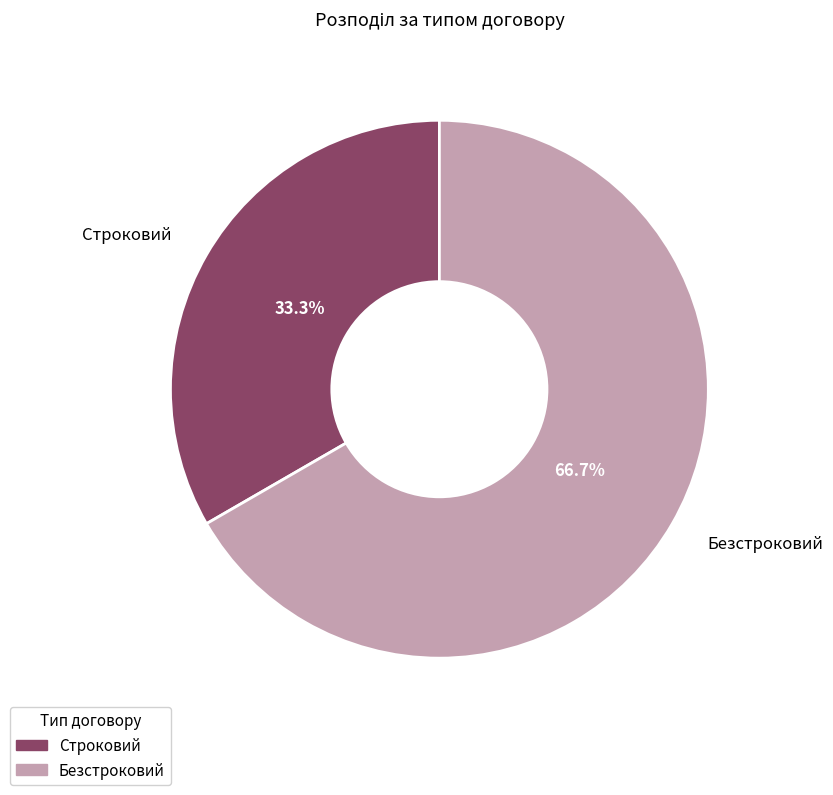

To the nearest percent, what percentage of the pie is Строковий?

33%